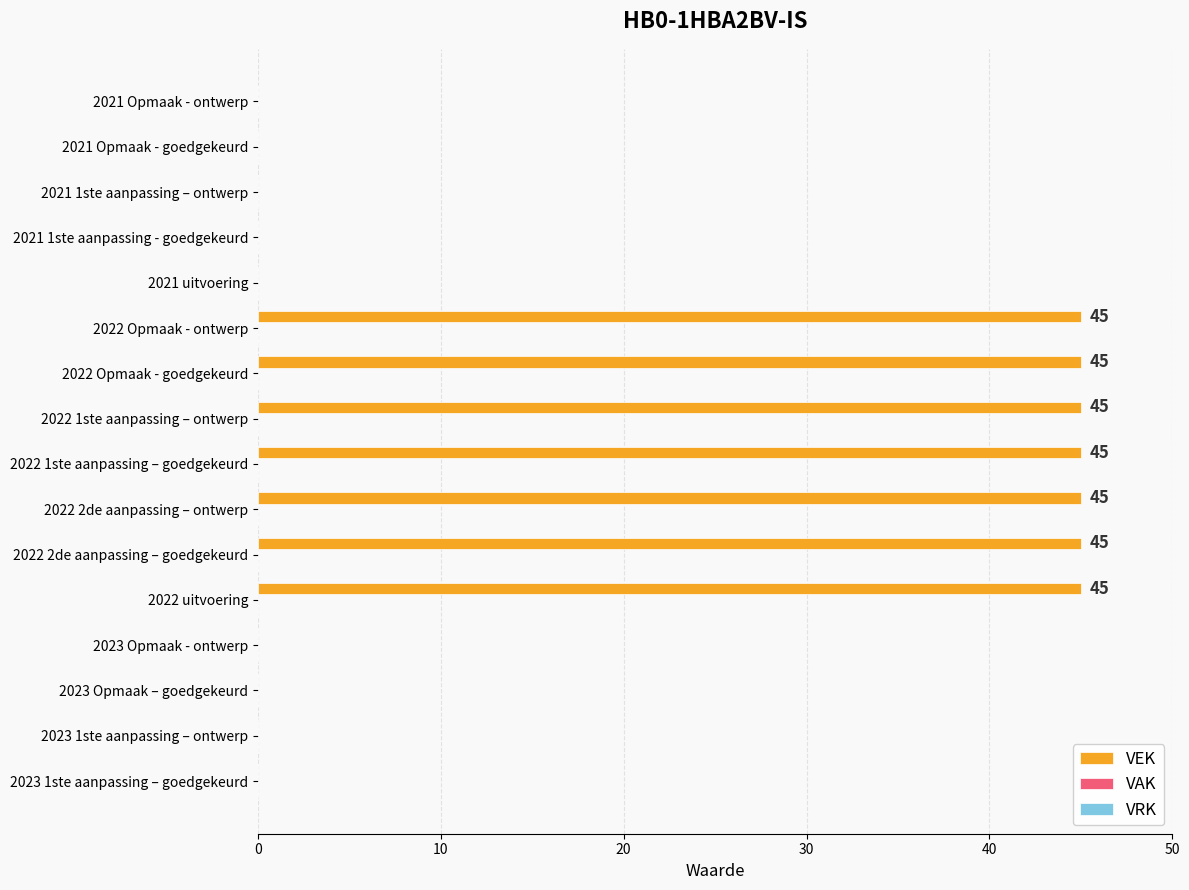

True or false: the data shows 0 at 2021 1ste aanpassing - goedgekeurd.

True